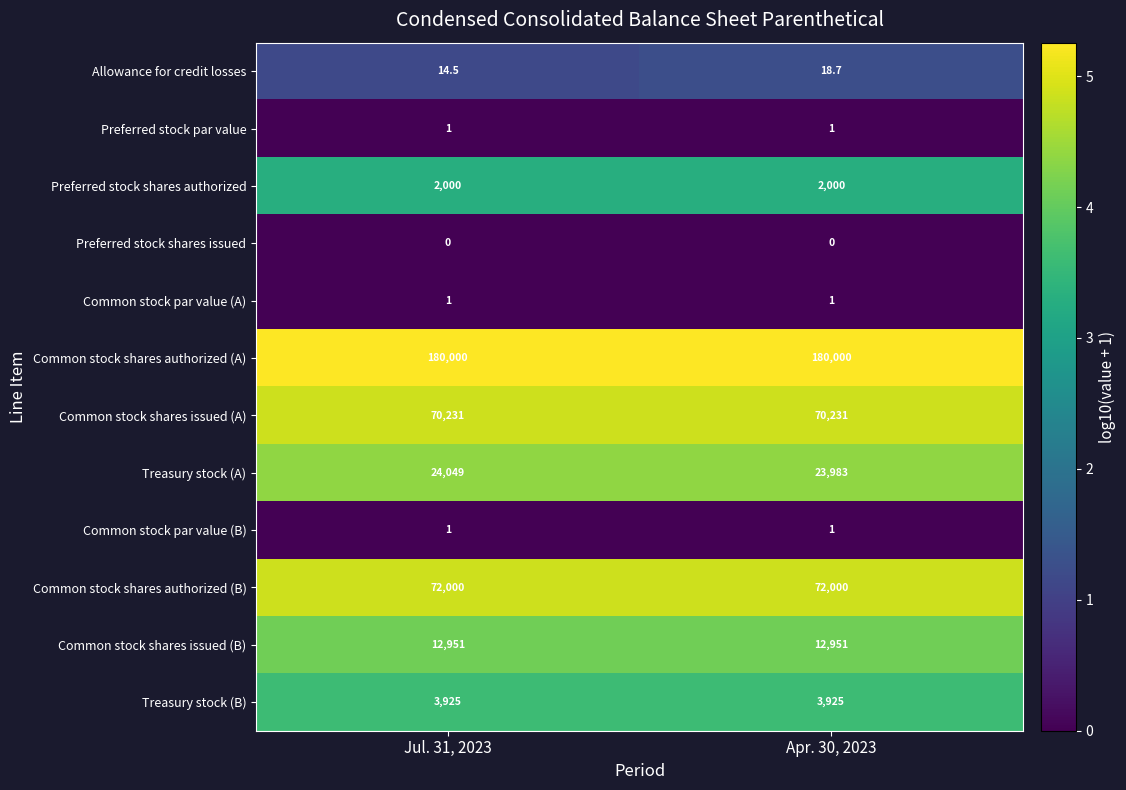

What is the difference between the Allowance for credit losses values at Jul. 31, 2023 and Apr. 30, 2023?

4.2